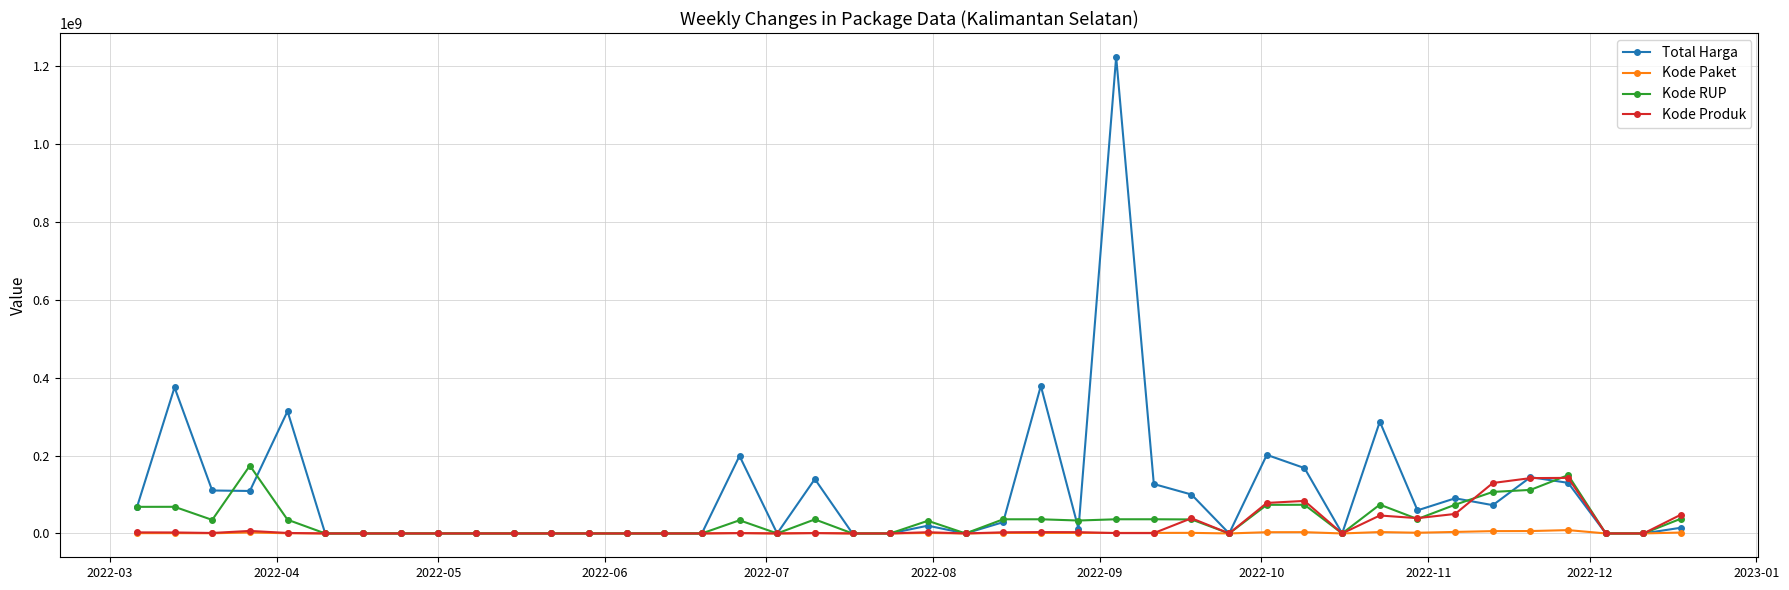

Which series has the largest range (max minus min)?

Total Harga